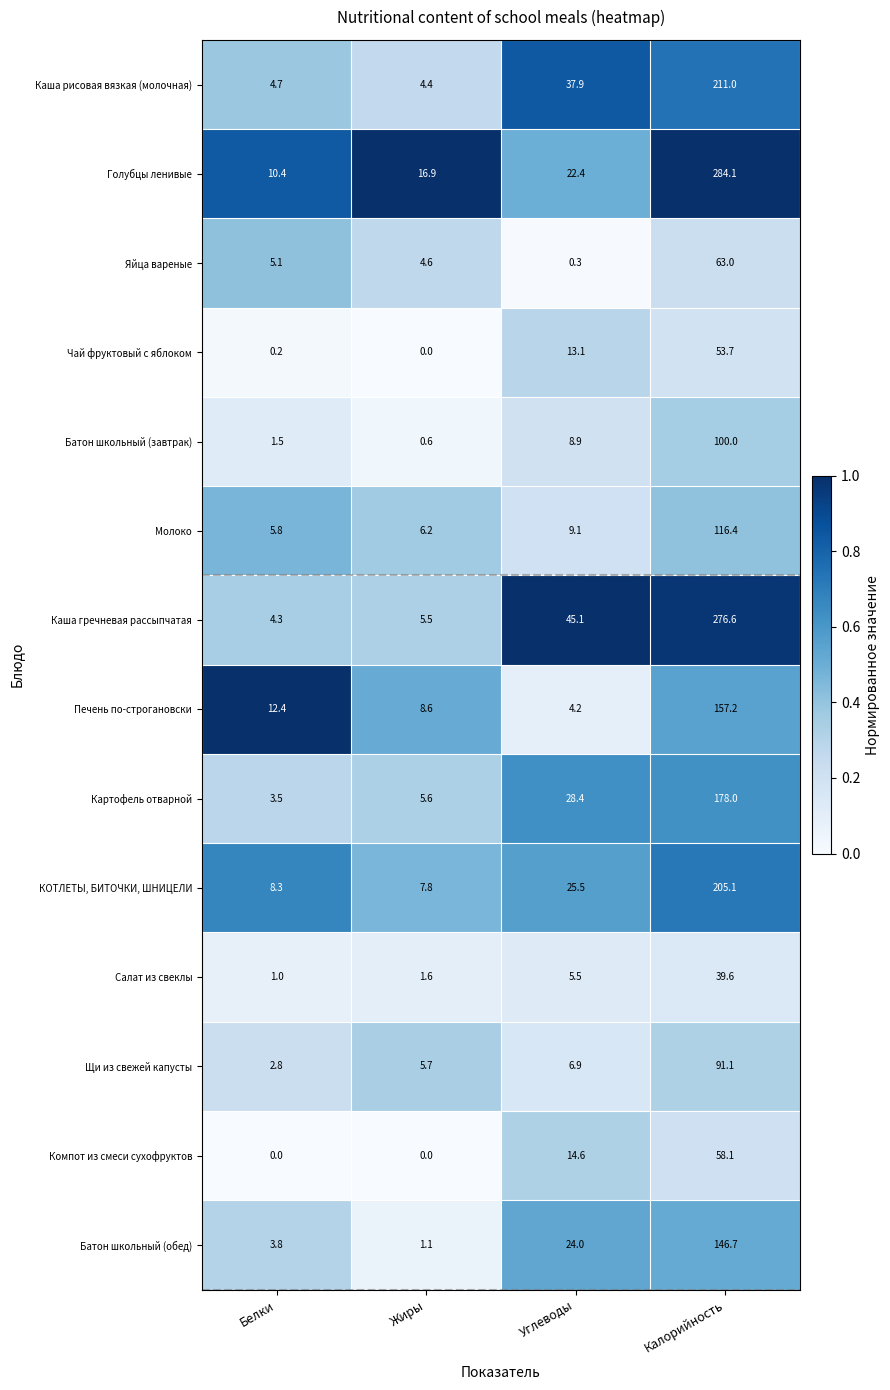

Rank the series at Углеводы from lowest to highest value.

Яйца вареные, Печень по-строгановски, Салат из свеклы, Щи из свежей капусты, Батон школьный (завтрак), Молоко, Чай фруктовый с яблоком, Компот из смеси сухофруктов, Голубцы ленивые, Батон школьный (обед), КОТЛЕТЫ, БИТОЧКИ, ШНИЦЕЛИ, Картофель отварной, Каша рисовая вязкая (молочная), Каша гречневая рассыпчатая